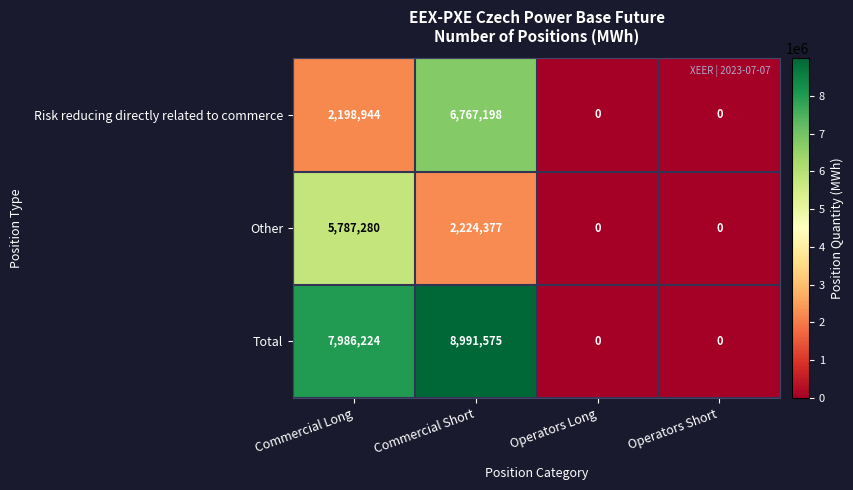

The value of Risk reducing directly related to commerce at Operators Short is 0. True or false?

True